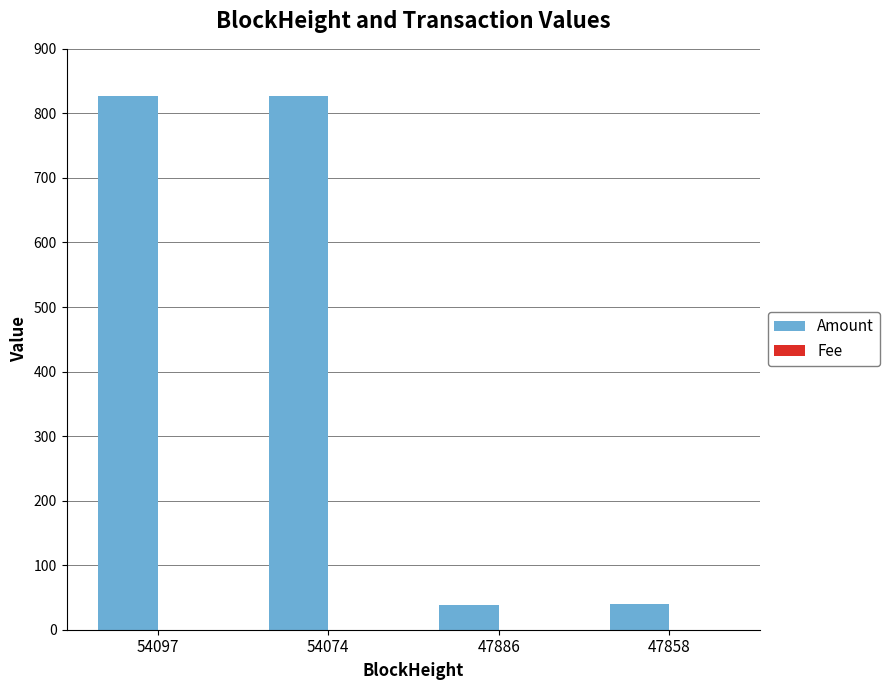

What is the sum of all Amount values?

1733.2